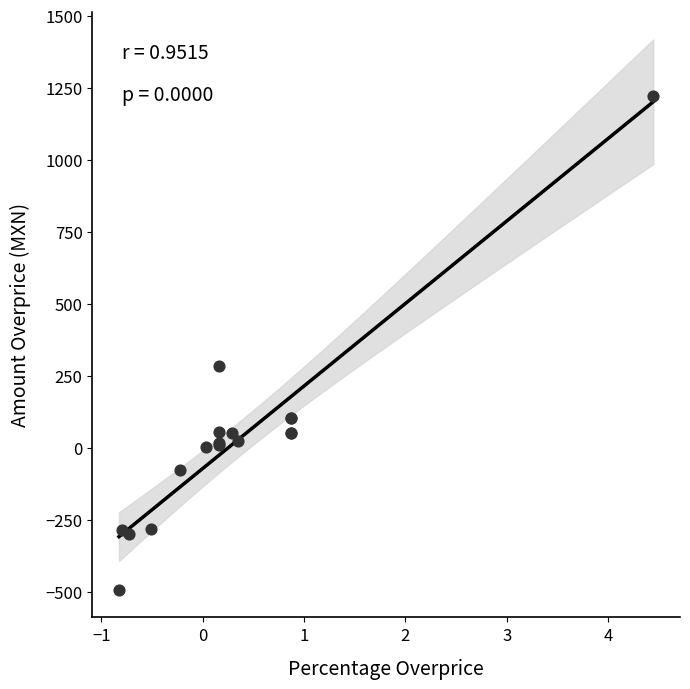

What Y value in the scatter plot is closest to 363?

285.1